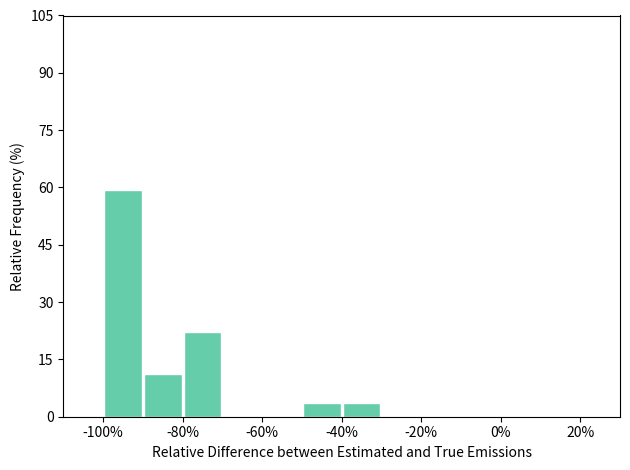

Over which range of the x-axis is the bar tallest?

-100 to -90